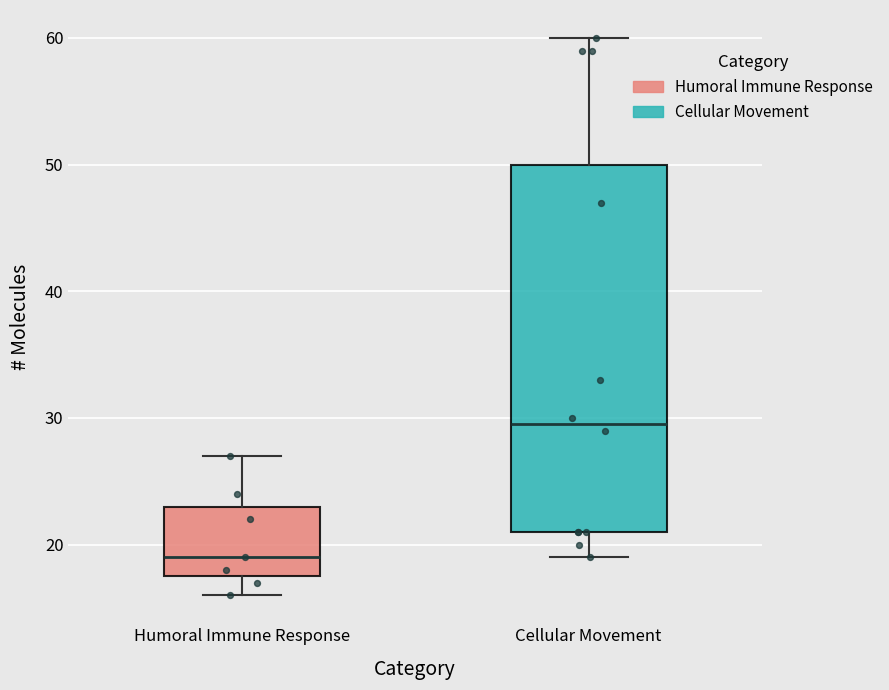

Reading left to right, read every box against the y-axis: the position of its median line, the range the box covers, and the ends of its whiskers. The values are not printed on the chart, so give them approximately, as read against the axis.

Humoral Immune Response: median 19, box 18 to 23, whiskers 16 to 27
Cellular Movement: median 30, box 21 to 50, whiskers 19 to 60